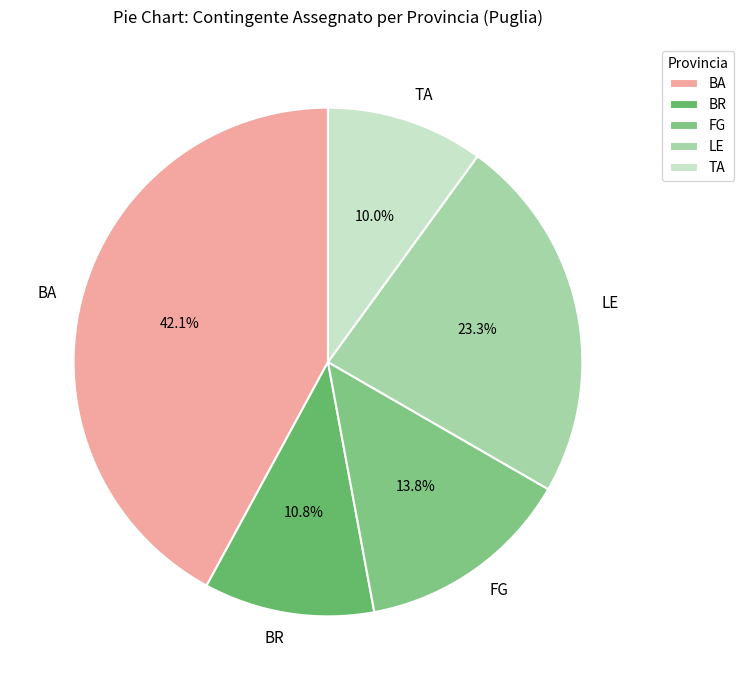

To the nearest percent, what is the difference between the largest and smallest slice percentages?

32%